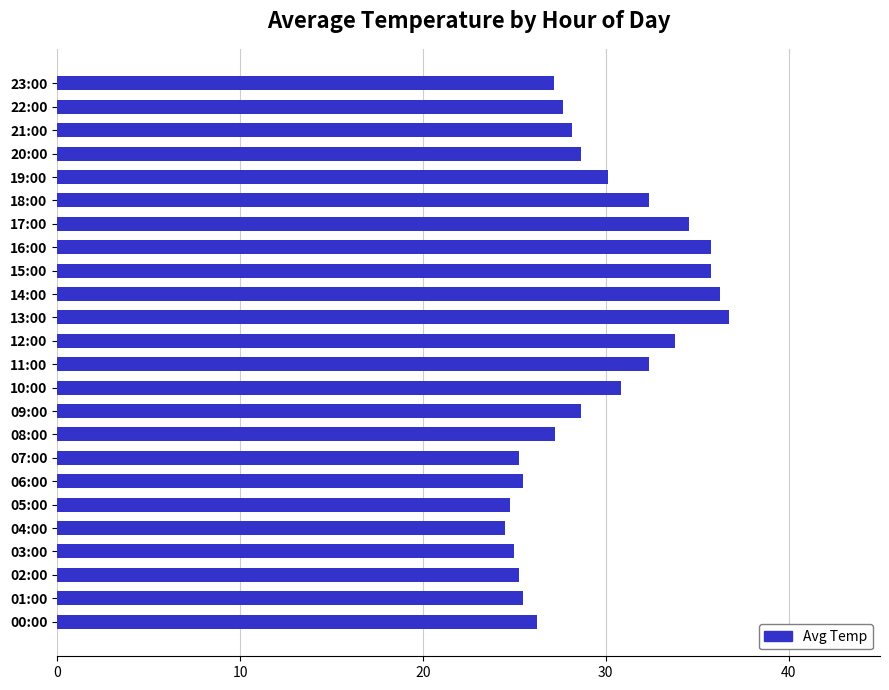

What is the difference between the values at 15:00 and 11:00?

3.4